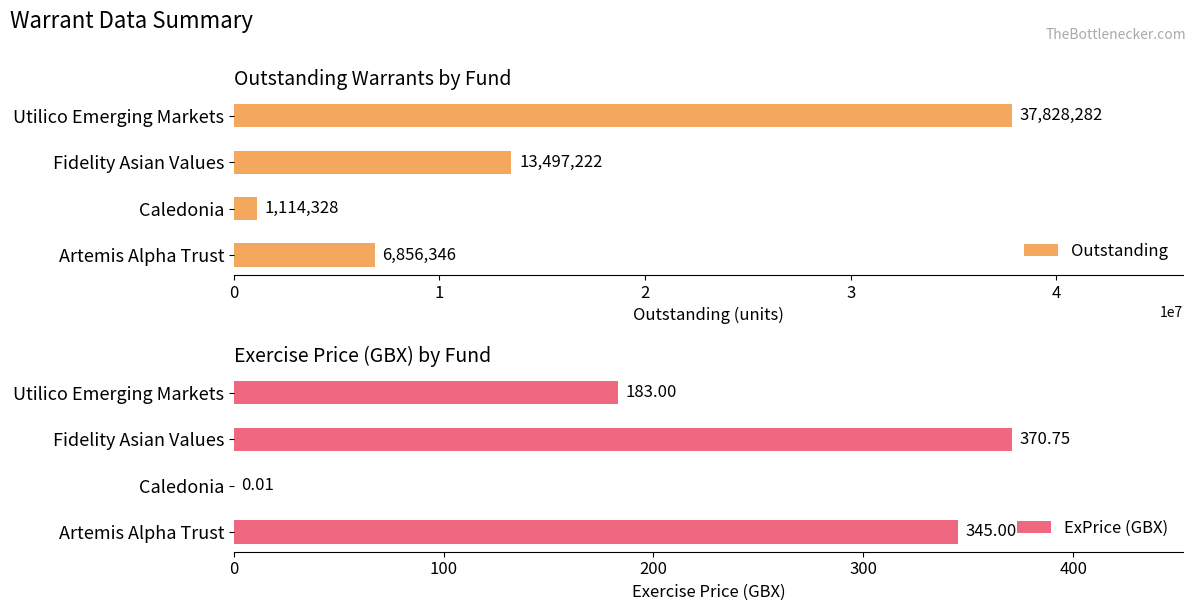

What are all the series names shown in the legend?

Outstanding, ExPrice (GBX)